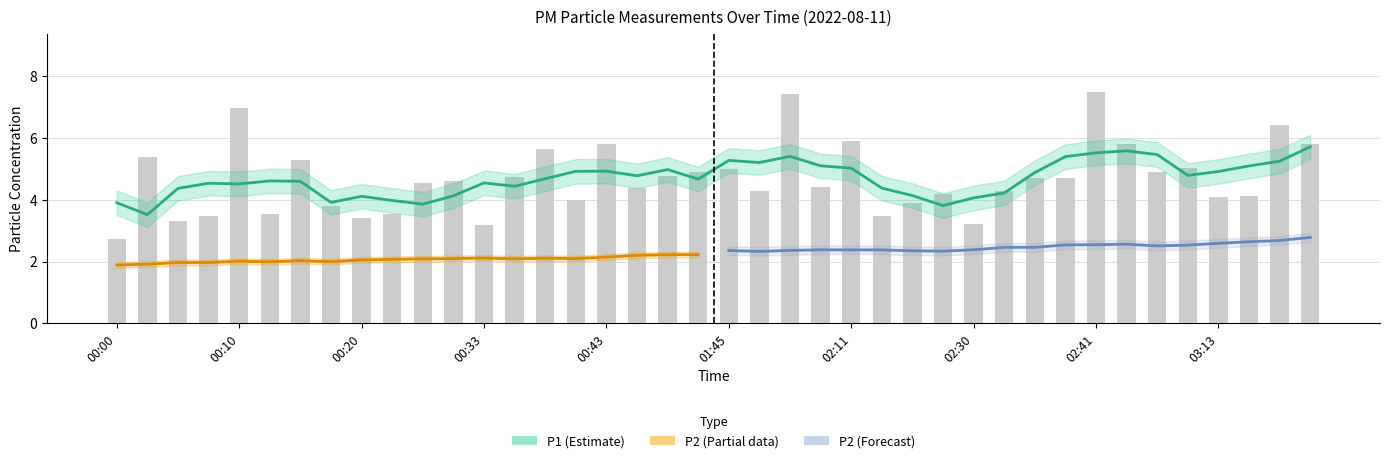

Reading left to right, list all the values displayed in this chart.

2.7	5.4	3.3	3.5	7.0	3.5	5.3	3.8	3.4	3.5	4.5	4.6	3.2	4.8	5.7	4.0	5.8	4.4	4.8	4.9	5.0	4.3	7.4	4.4	5.9	3.5	3.9	4.2	3.2	4.3	4.7	4.7	7.5	5.8	4.9	5.0	4.1	4.1	6.4	5.8